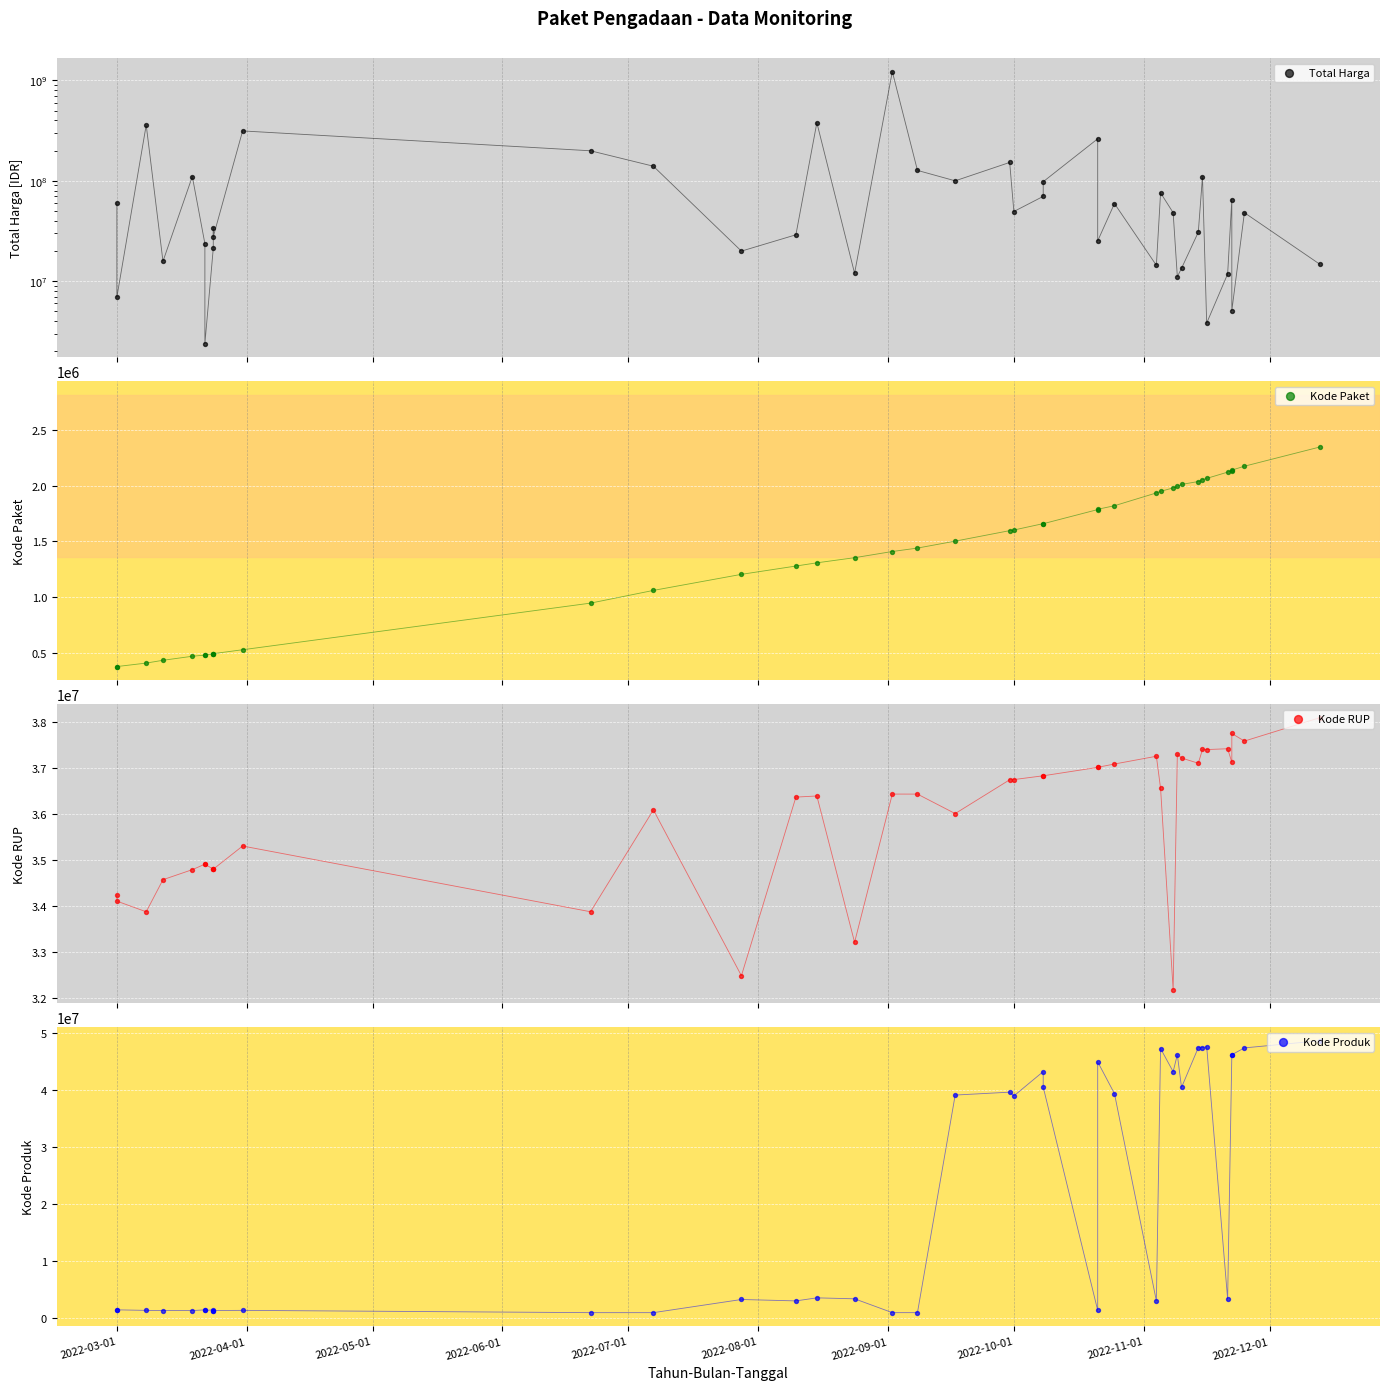

Which series has the largest Y range (max minus min)?

Total Harga